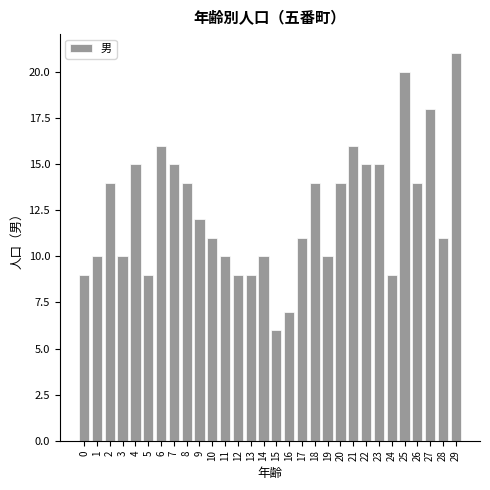

Reading left to right, list all the values displayed in this chart.

0=9	1=10	2=14	3=10	4=15	5=9	6=16	7=15	8=14	9=12	10=11	11=10	12=9	13=9	14=10	15=6	16=7	17=11	18=14	19=10	20=14	21=16	22=15	23=15	24=9	25=20	26=14	27=18	28=11	29=21